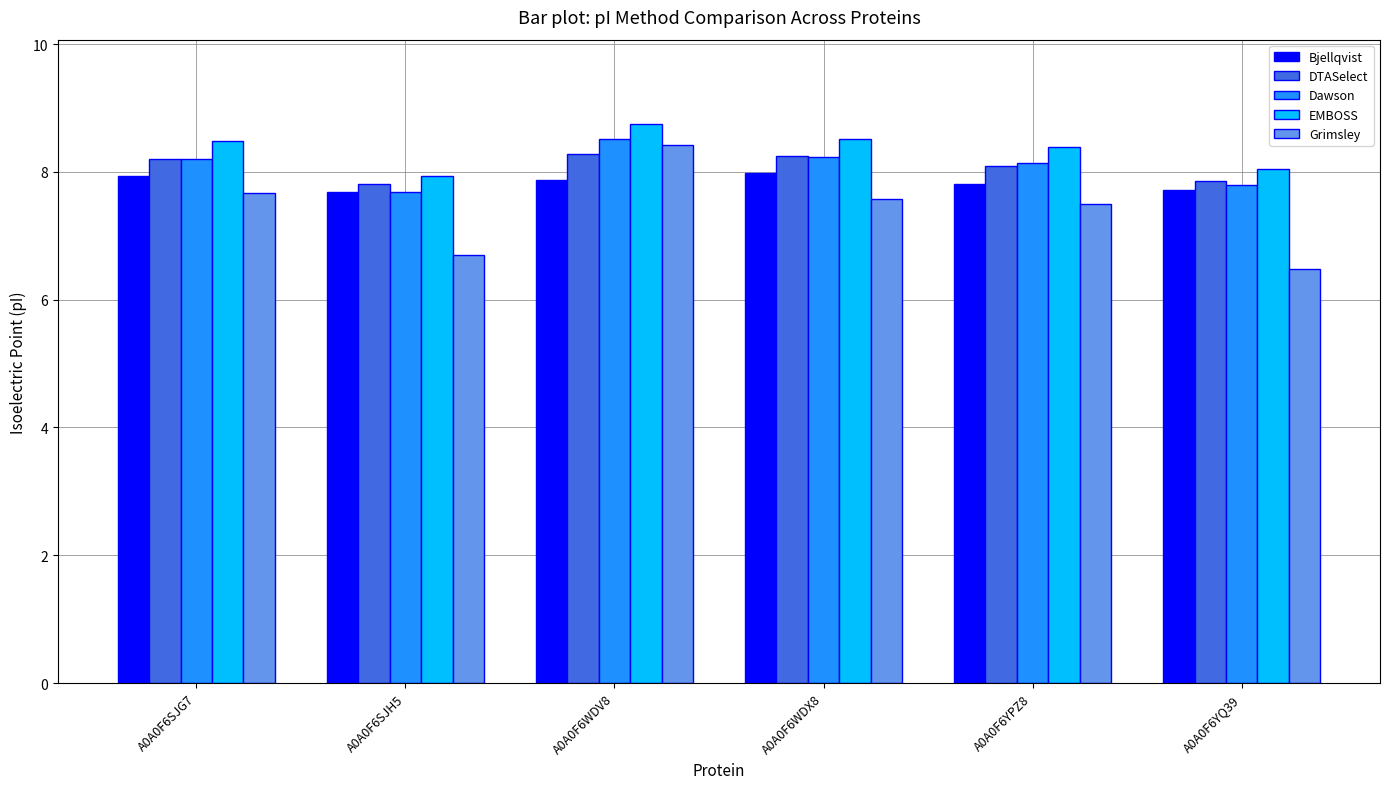

Reading left to right, transcribe all the data shown in this chart.

Bjellqvist: 7.9	7.7	7.9	8.0	7.8	7.7
DTASelect: 8.2	7.8	8.3	8.2	8.1	7.9
Dawson: 8.2	7.7	8.5	8.2	8.1	7.8
EMBOSS: 8.5	7.9	8.8	8.5	8.4	8.0
Grimsley: 7.7	6.7	8.4	7.6	7.5	6.5